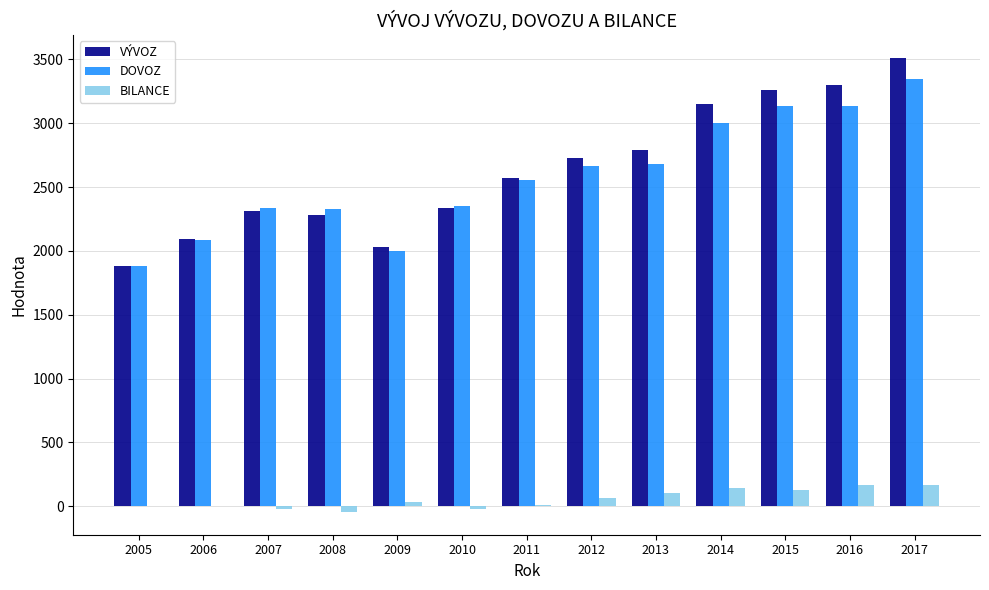

What is the sum of the VÝVOZ values at 2008 and 2012?

5005.7